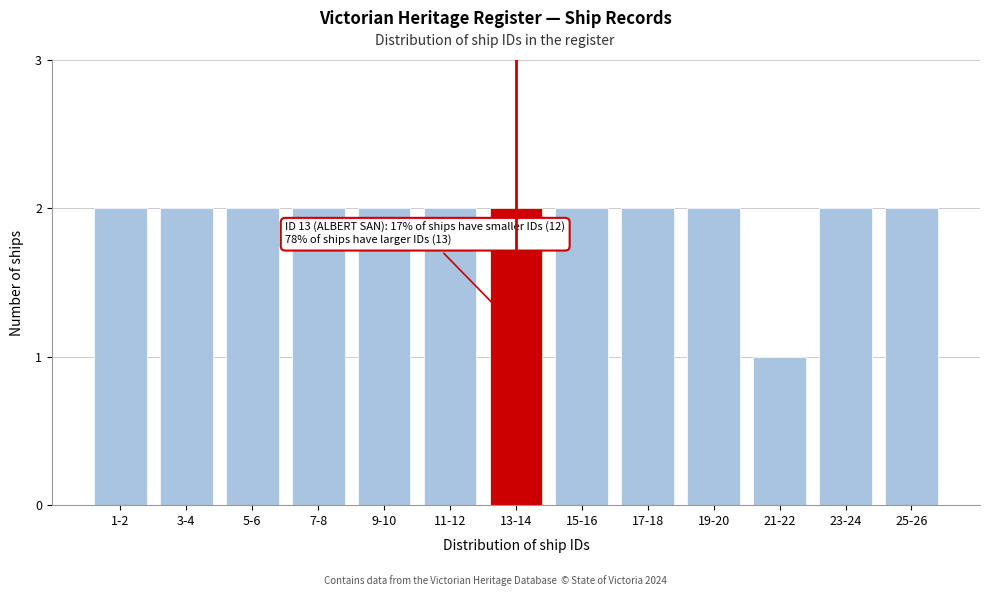

Reading left to right, transcribe all the data shown in this chart.

1-2=2	3-4=2	5-6=2	7-8=2	9-10=2	11-12=2	13-14=2	15-16=2	17-18=2	19-20=2	21-22=1	23-24=2	25-26=2